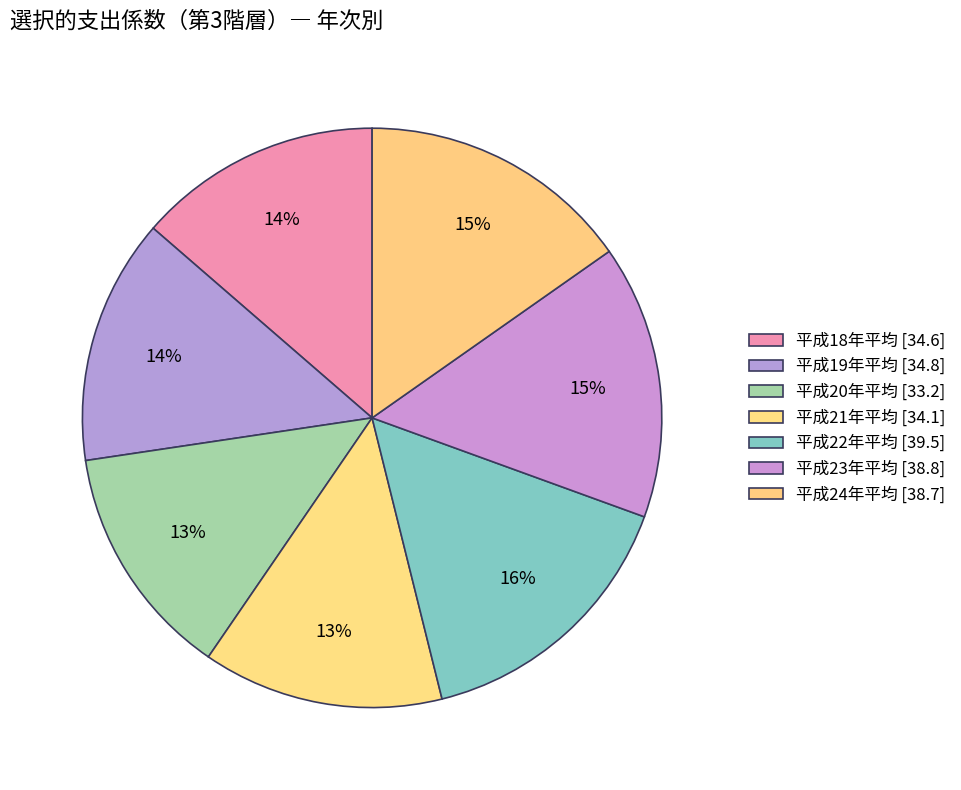

How many segments does this pie chart have?

7